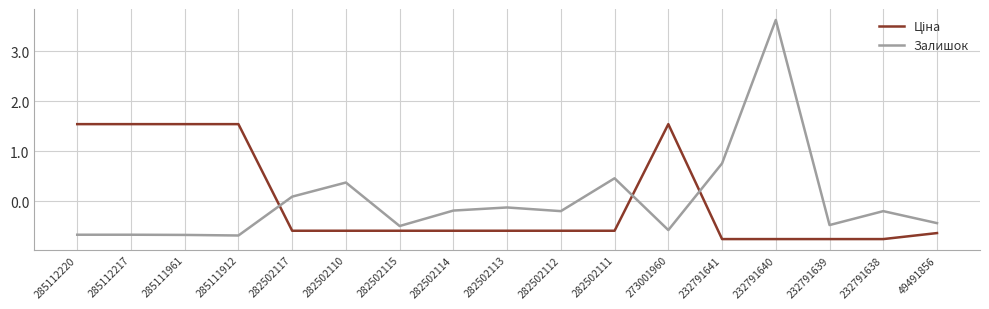

At which category is the sum across all series the highest?

232791640